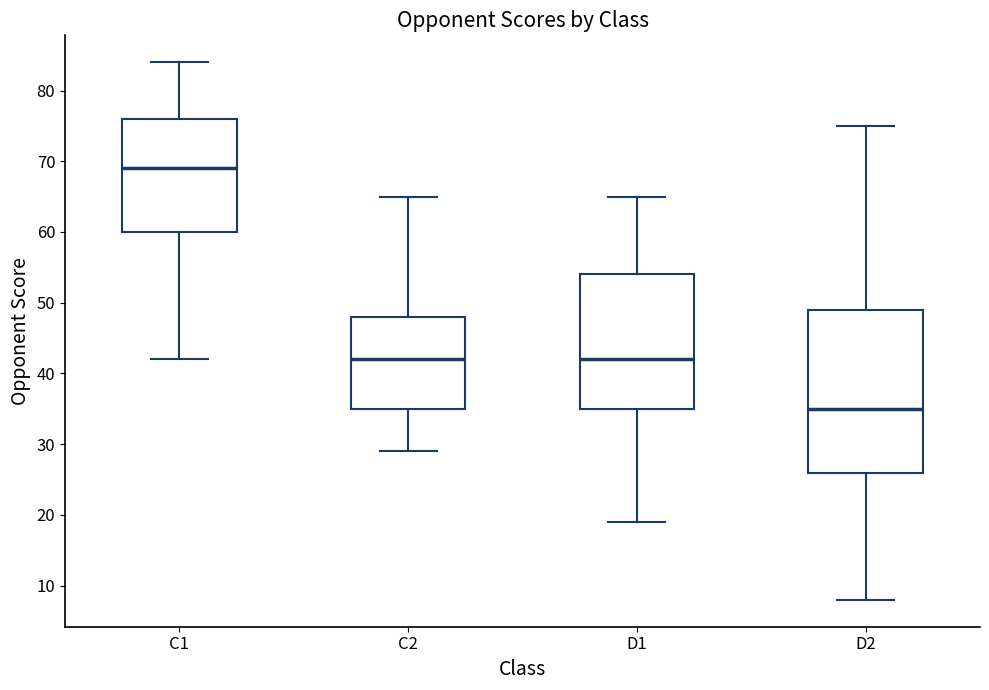

Reading left to right, read every box against the y-axis: the position of its median line, the range the box covers, and the ends of its whiskers. The values are not printed on the chart, so give them approximately, as read against the axis.

C1: median 69, box 60 to 76, whiskers 42 to 84
C2: median 42, box 35 to 48, whiskers 29 to 65
D1: median 42, box 35 to 54, whiskers 19 to 65
D2: median 35, box 26 to 49, whiskers 8 to 75